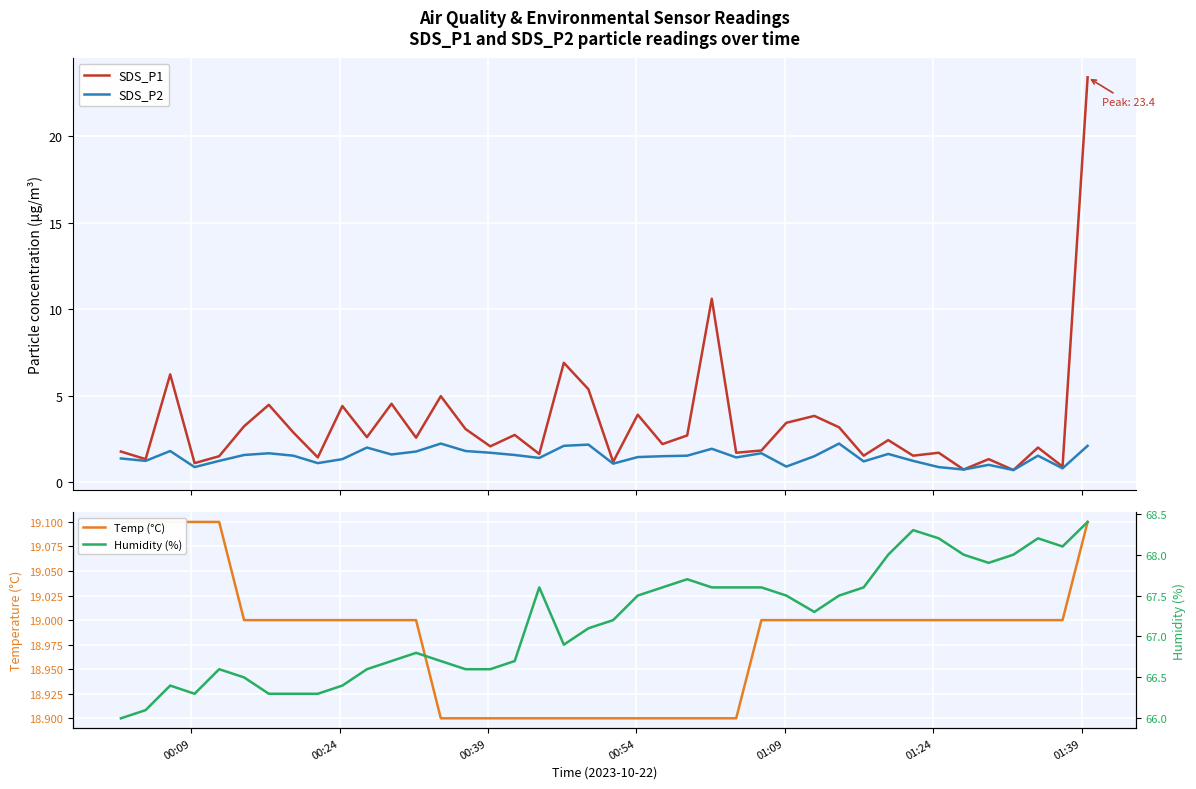

What is the maximum value for SDS_P1?

23.4